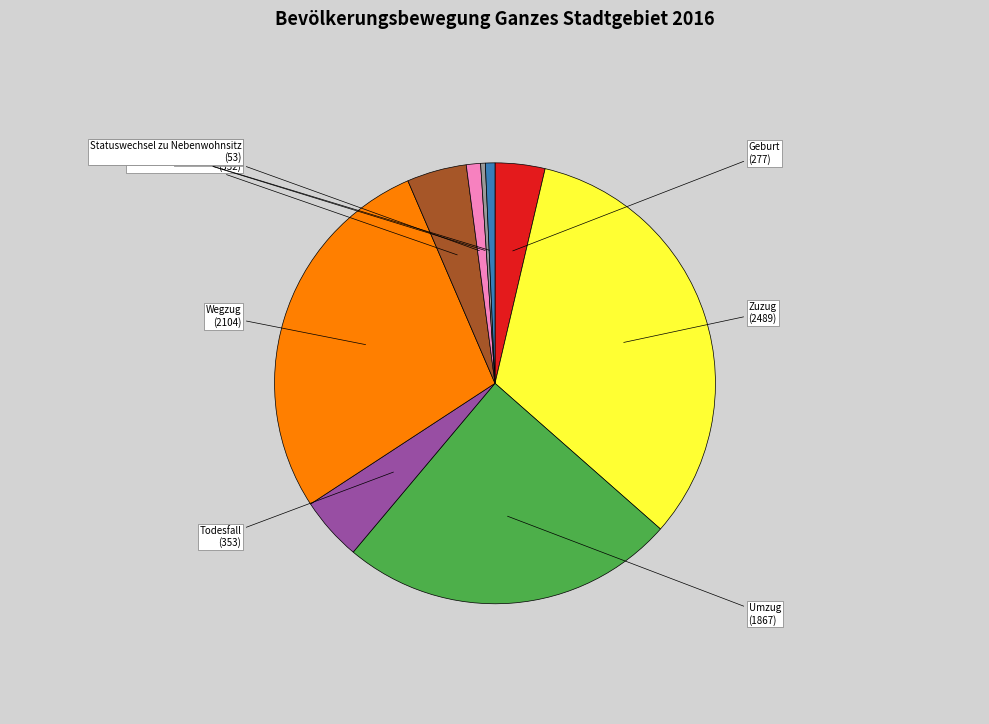

Which slice is the largest?

Zuzug